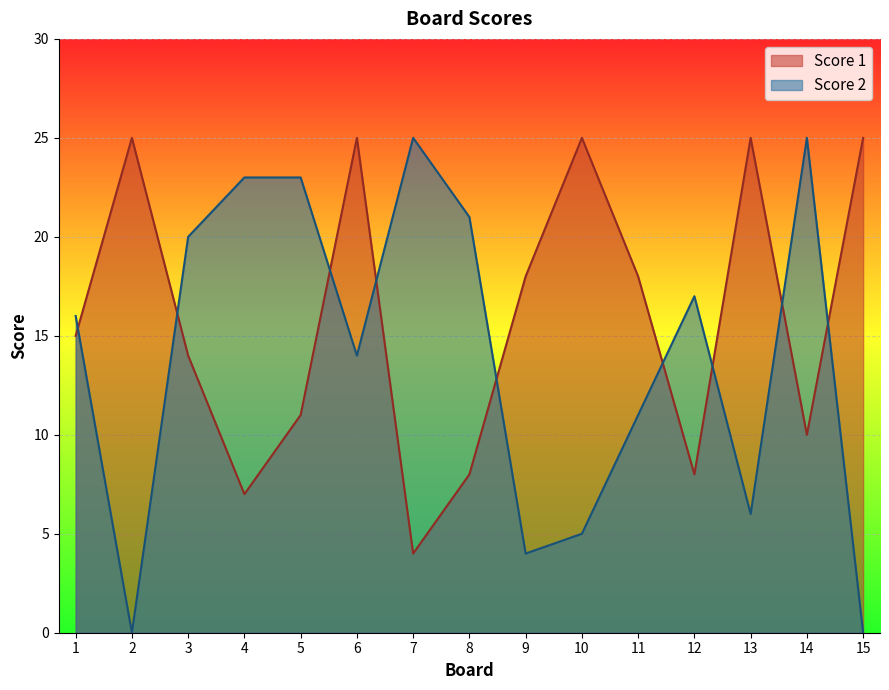

How many categories are shown in the chart?

15